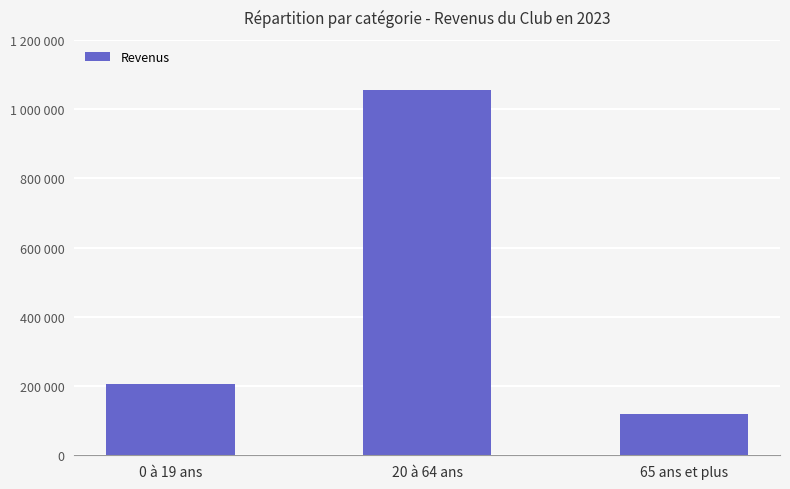

Rank the categories by value from lowest to highest.

65 ans et plus, 0 à 19 ans, 20 à 64 ans